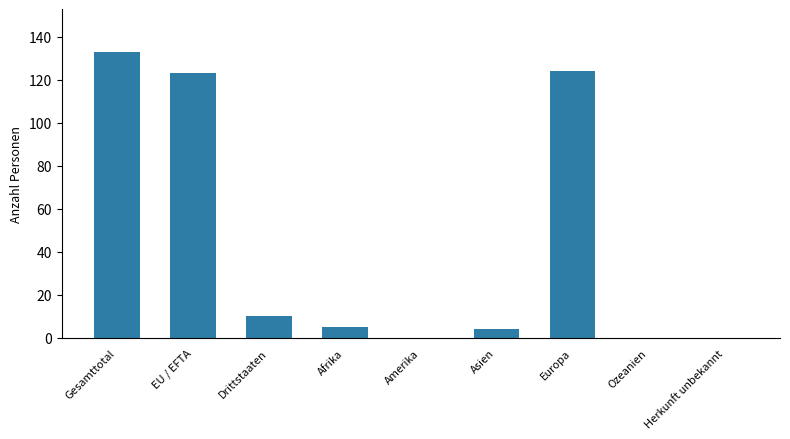

How many data points does each series have?

9